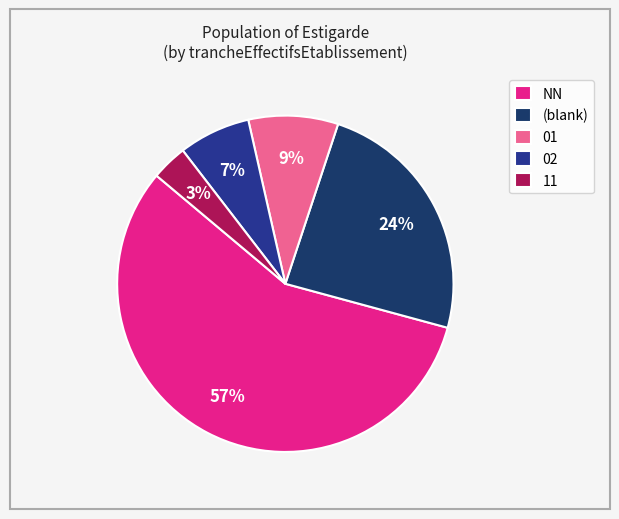

To the nearest percent, what portion does NN represent?

57%